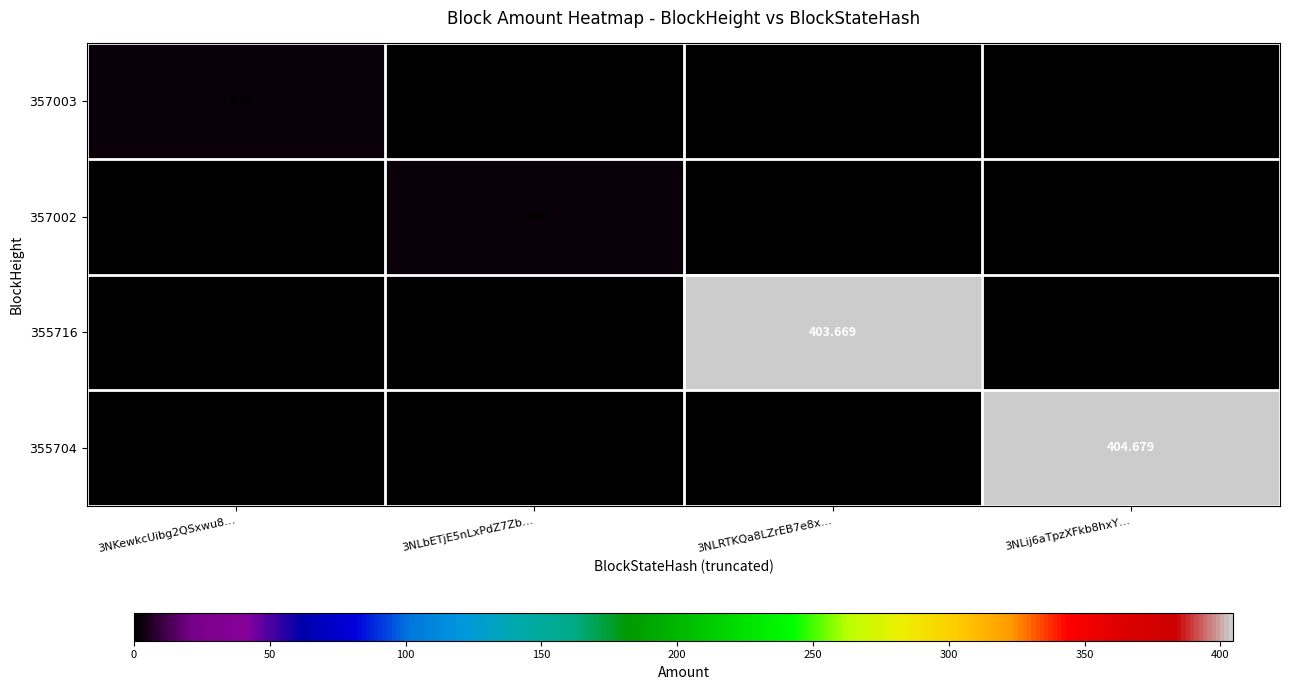

Rank the categories by 355716 value from lowest to highest.

3NKewkcUibg2QSxwu8…, 3NLbETjE5nLxPdZ7Zb…, 3NLij6aTpzXFkb8hxY…, 3NLRTKQa8LZrEB7e8x…